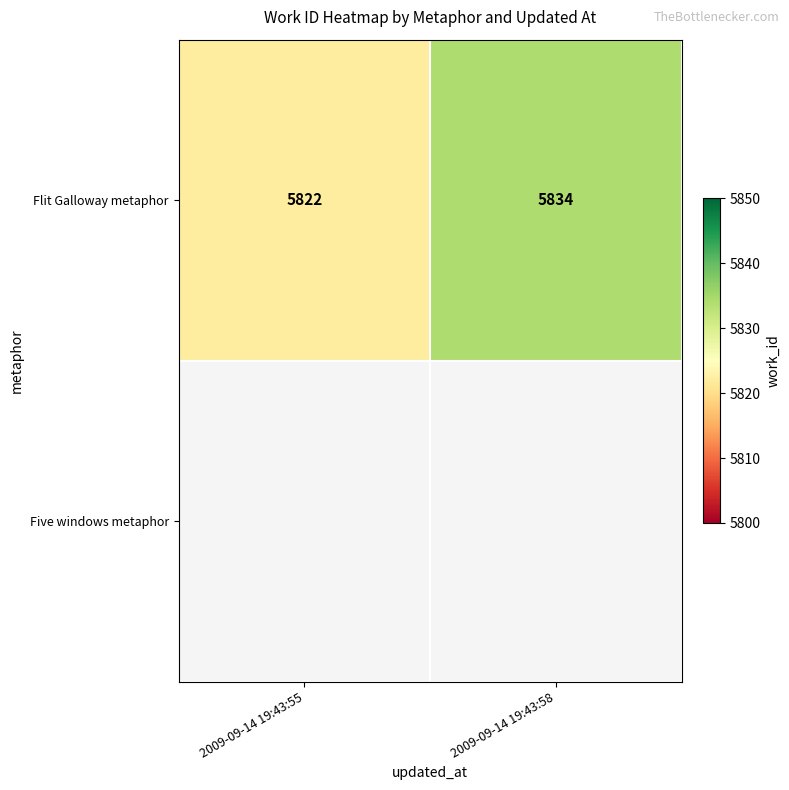

Which has a higher value, 2009-09-14 19:43:58 or 2009-09-14 19:43:55?

2009-09-14 19:43:58